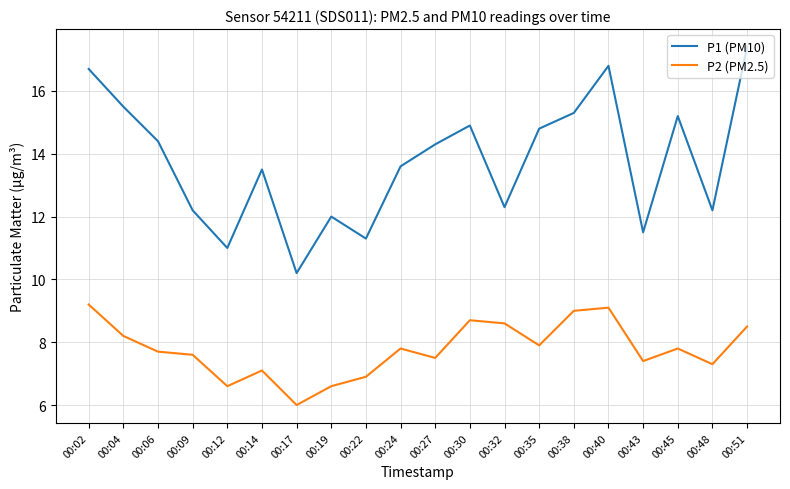

Which series has the largest range (max minus min)?

P1 (PM10)